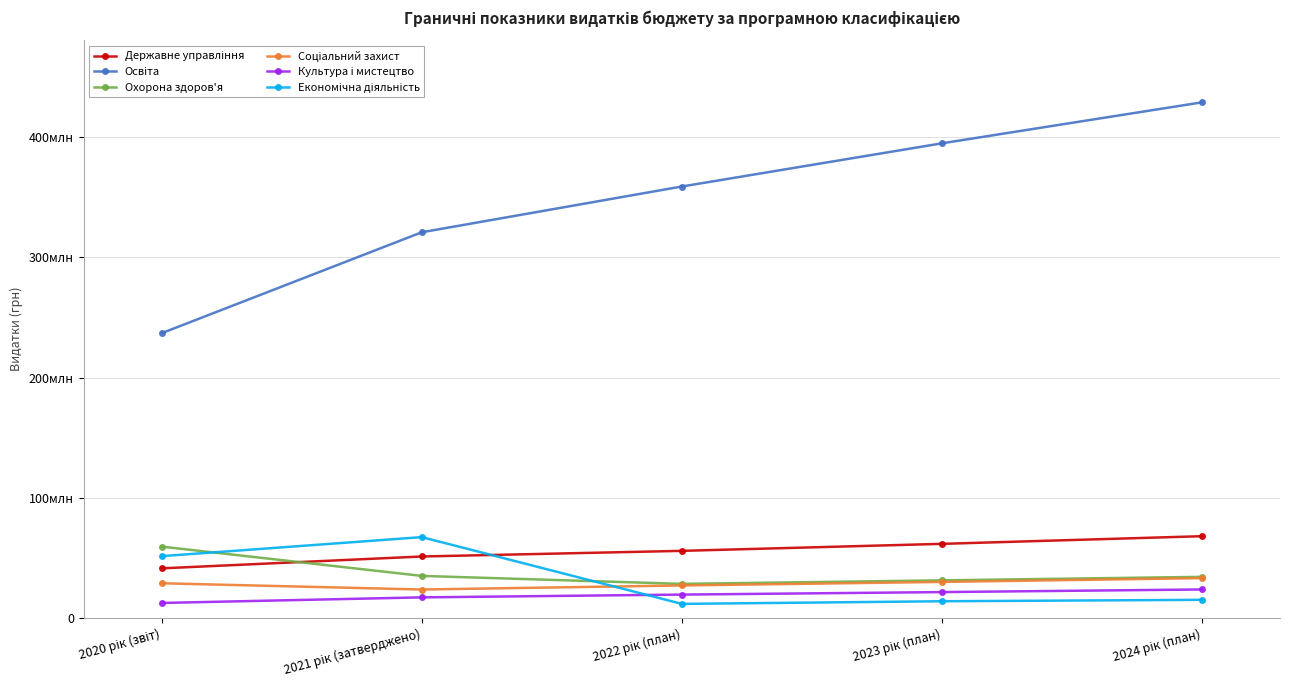

Does the chart have visible grid lines?

Yes